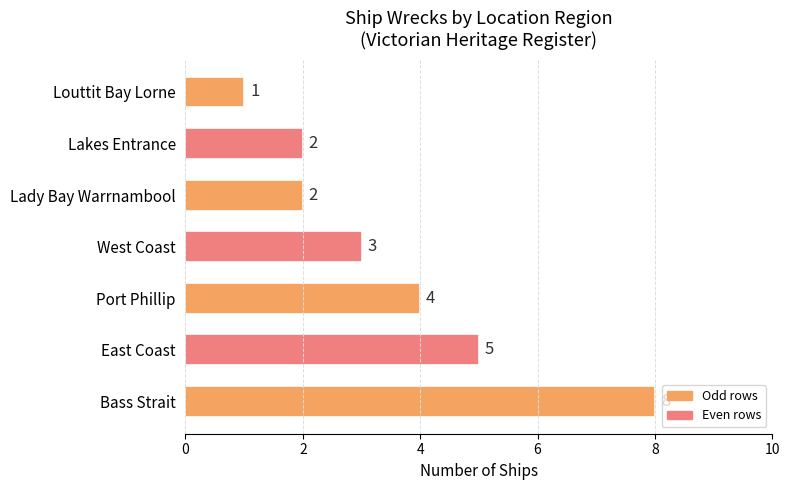

Which category has the lowest value across all series?

Louttit Bay Lorne